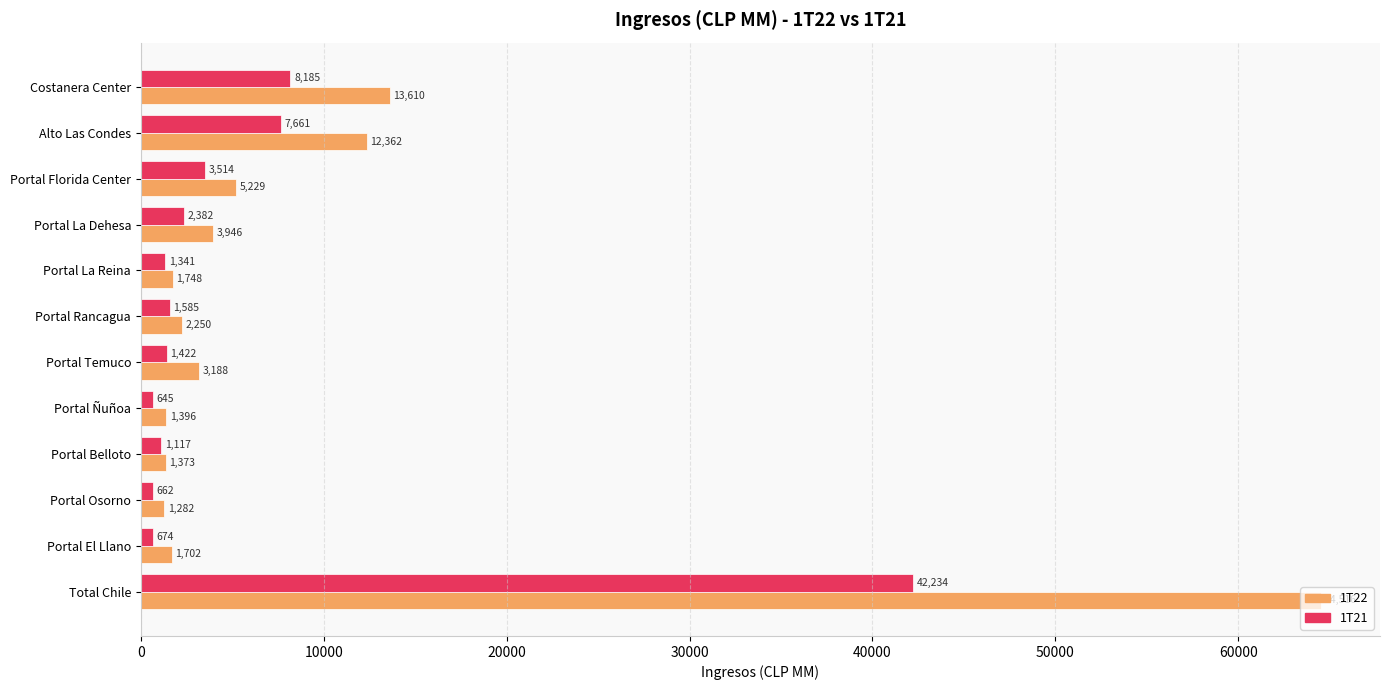

What is the smallest value displayed?

645.5